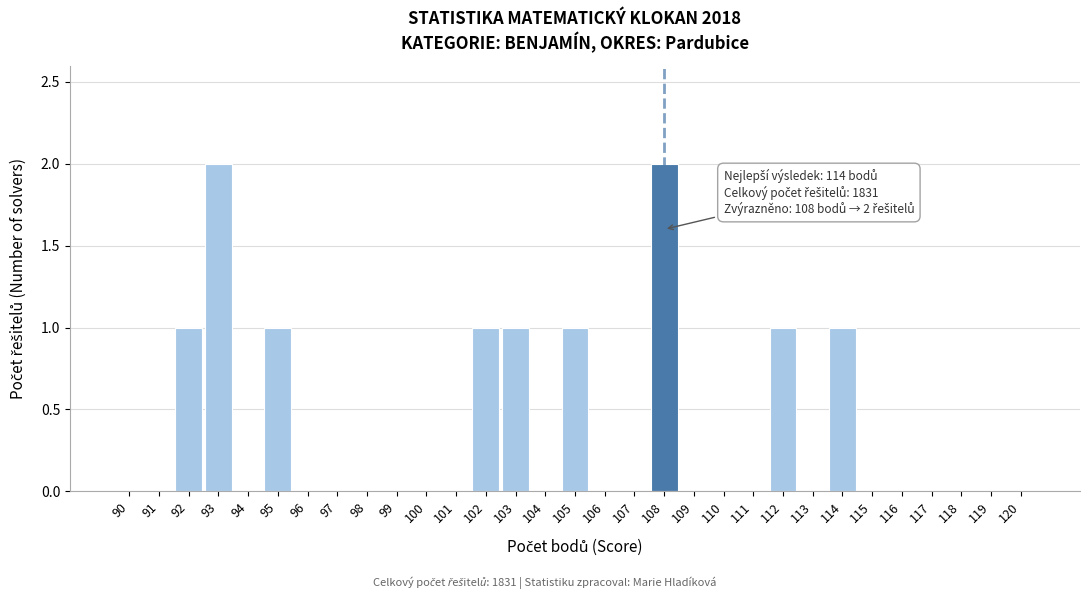

The chart shows a value of 1 at 112. True or false?

True